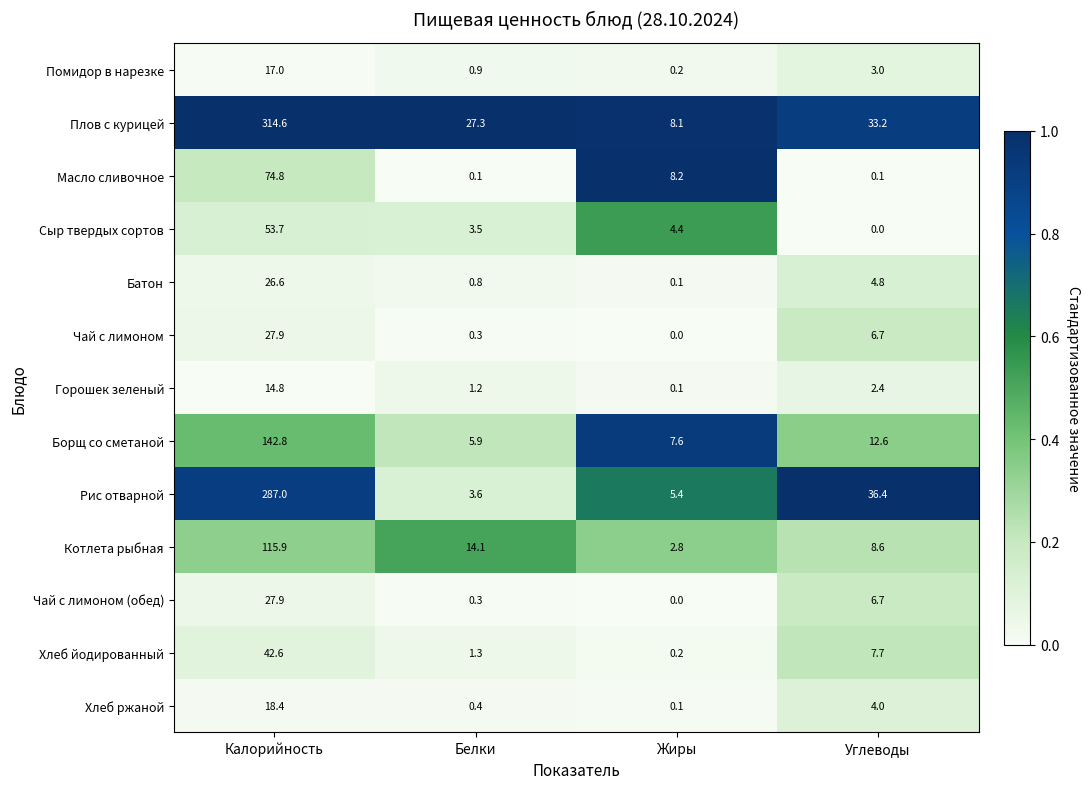

Between Жиры and Углеводы, which series saw the biggest shift?

Рис отварной